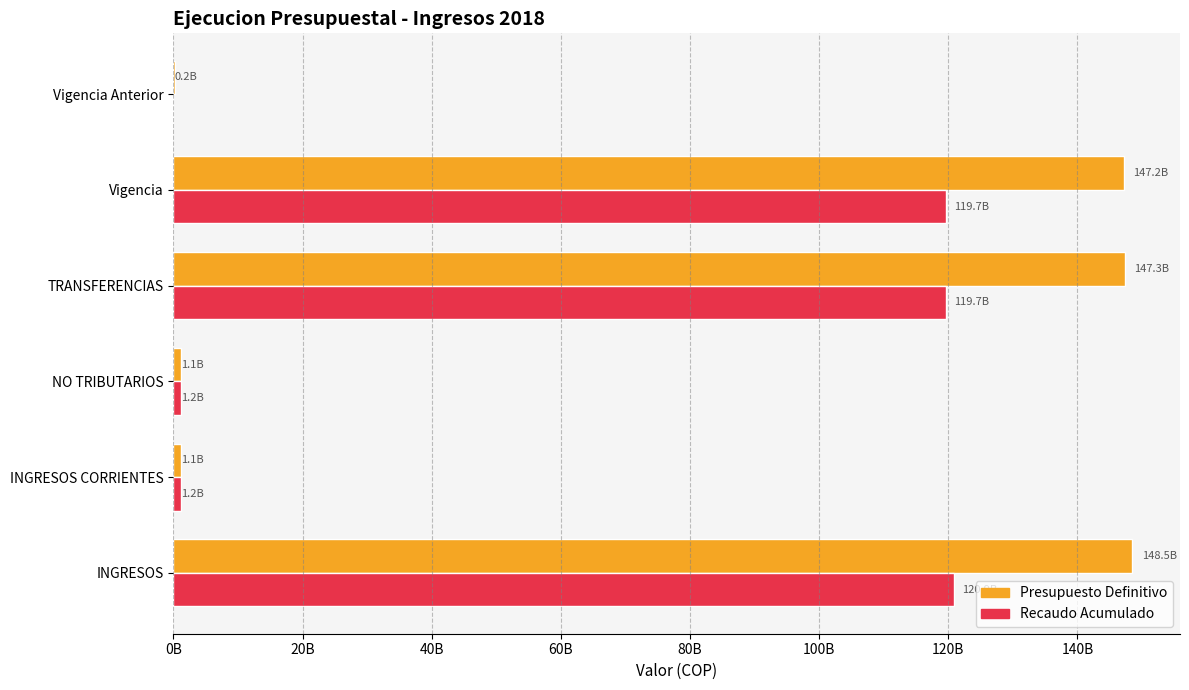

What are all the series names shown in the legend?

Presupuesto Definitivo, Recaudo Acumulado